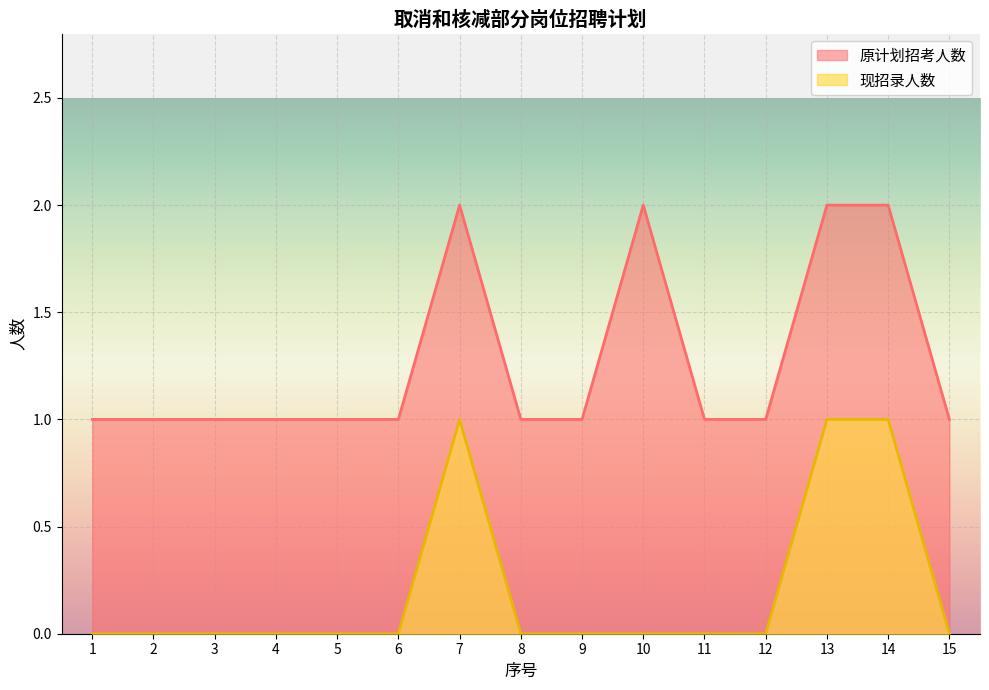

How many positive values does the 现招录人数 series have?

3